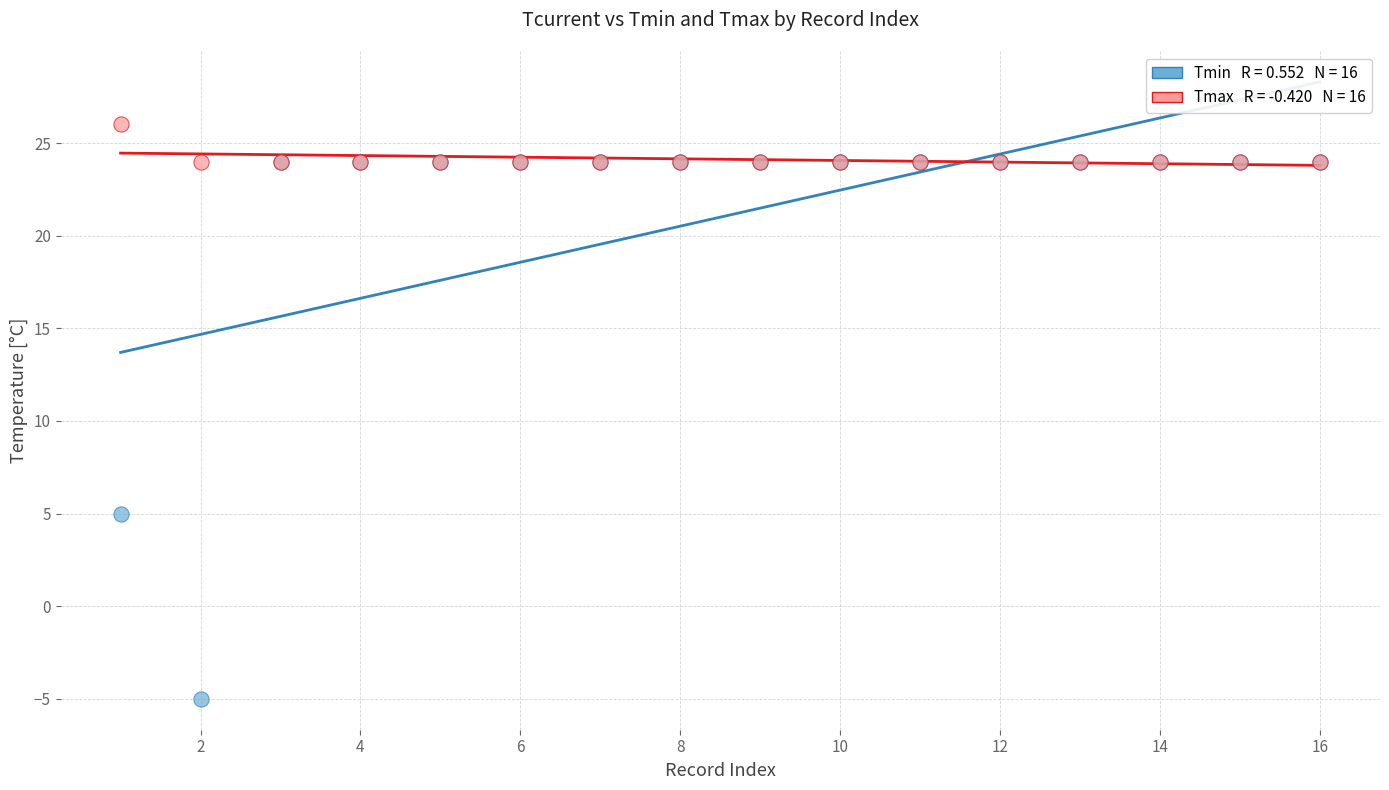

Across all series, what Y value is closest to 10?

5